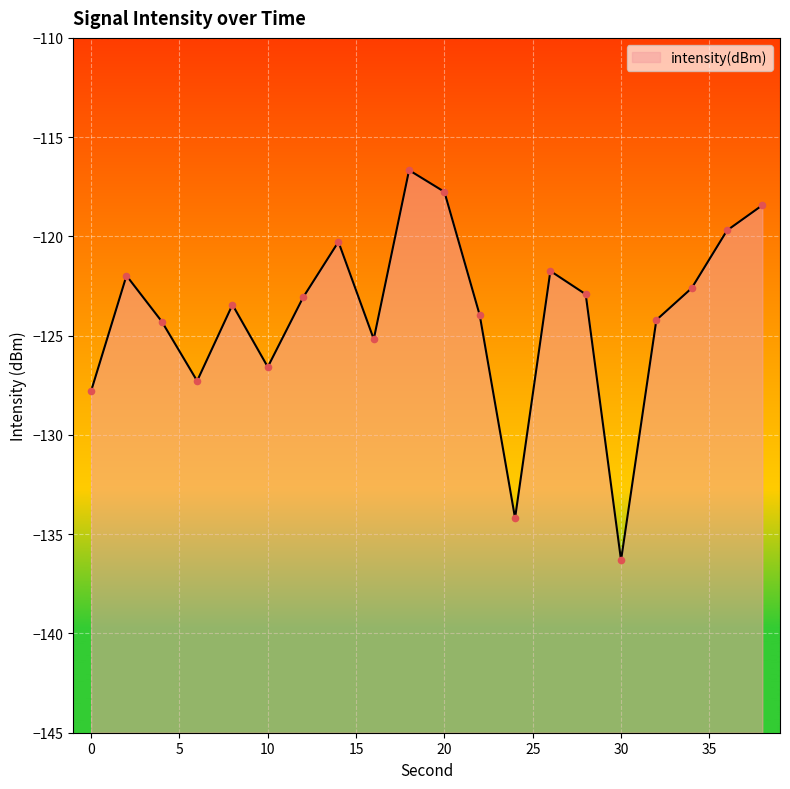

What is the change in value from 26 to 38?

+3.3